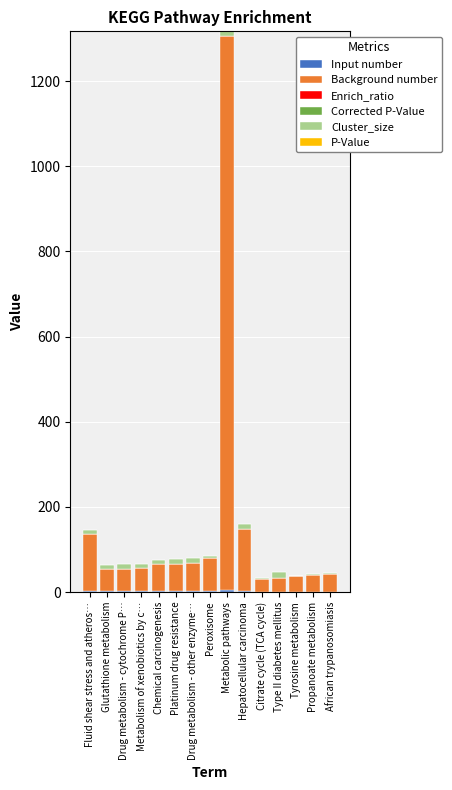

At which category is the sum across all series the highest?

Metabolic pathways